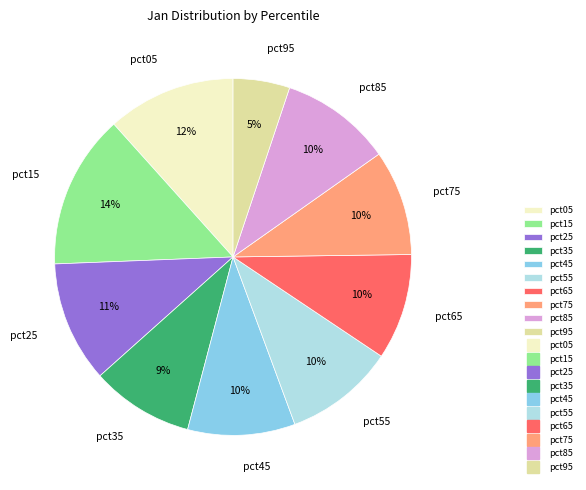

True or false: pct05 accounts for 12% of the total.

True